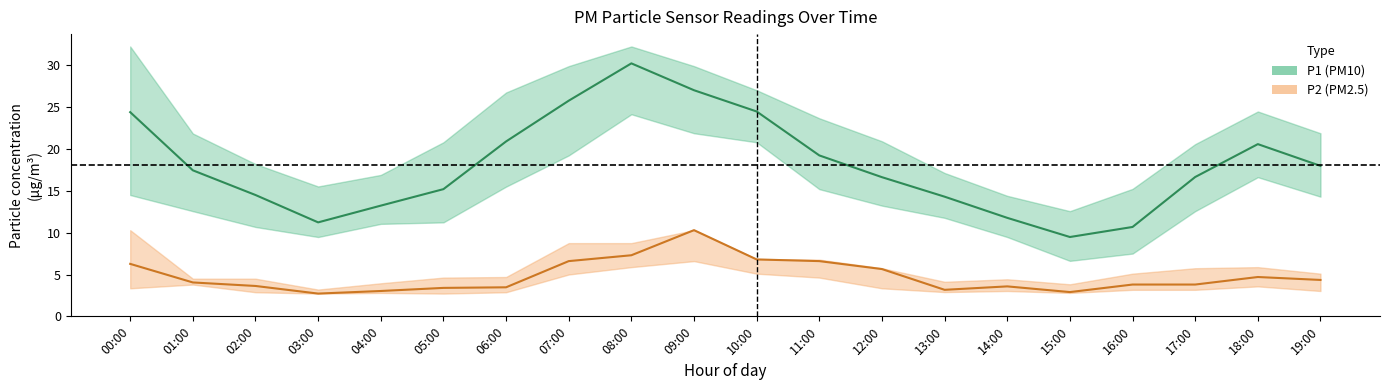

Is it true that P2 equals 1.6 at 18:00?

False